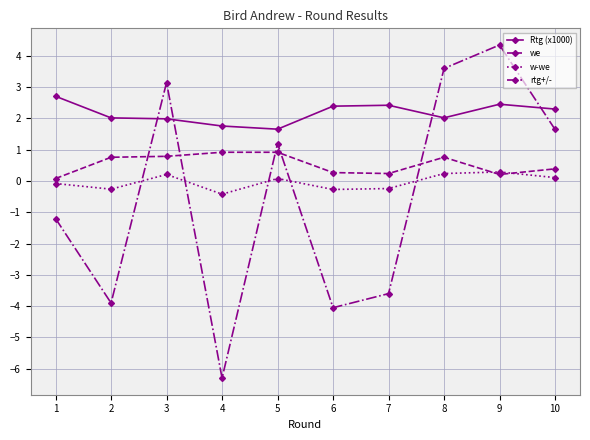

Which series has the widest spread of values?

rtg+/-